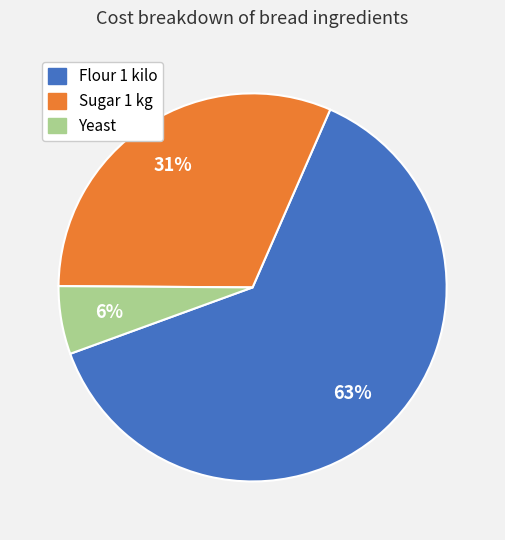

What is the largest slice in the pie chart?

Flour 1 kilo